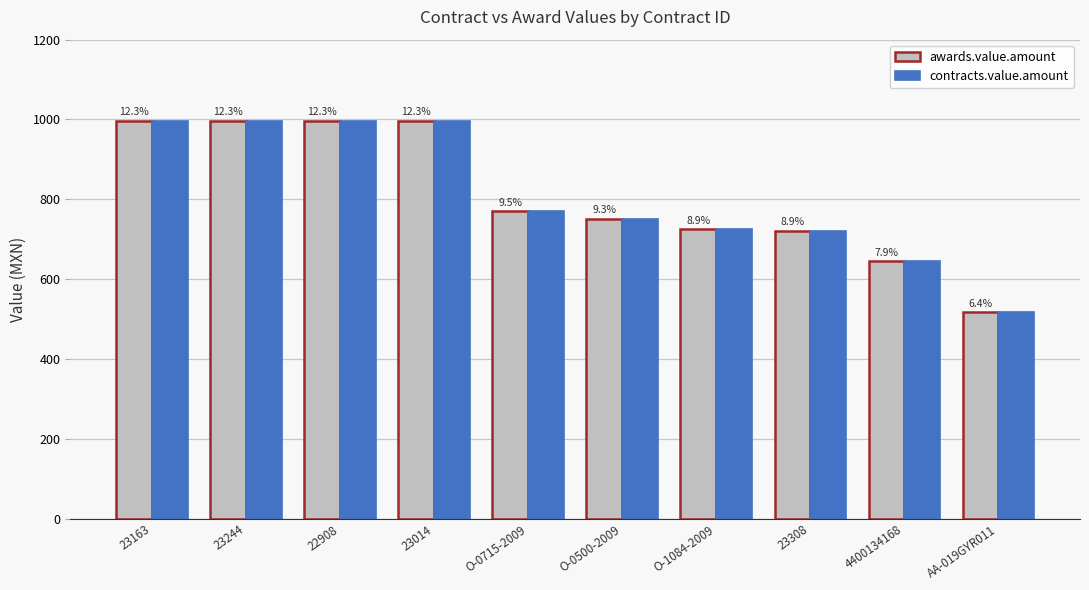

Read the awards.value.amount value at 23014.

997.4